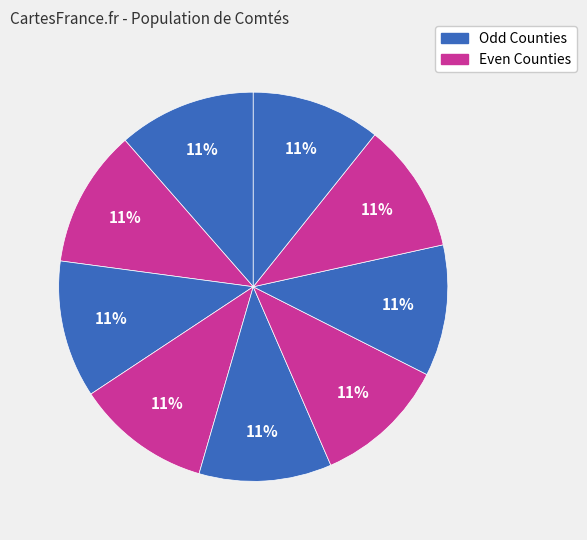

How many slices are in this pie chart?

9